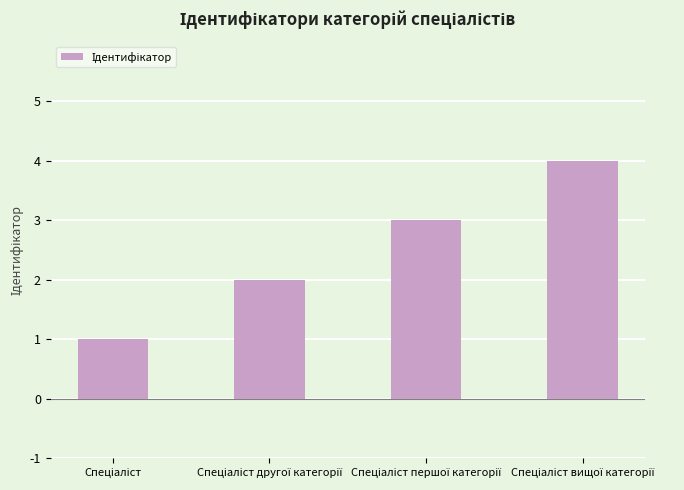

What is the difference between the maximum and minimum values?

3